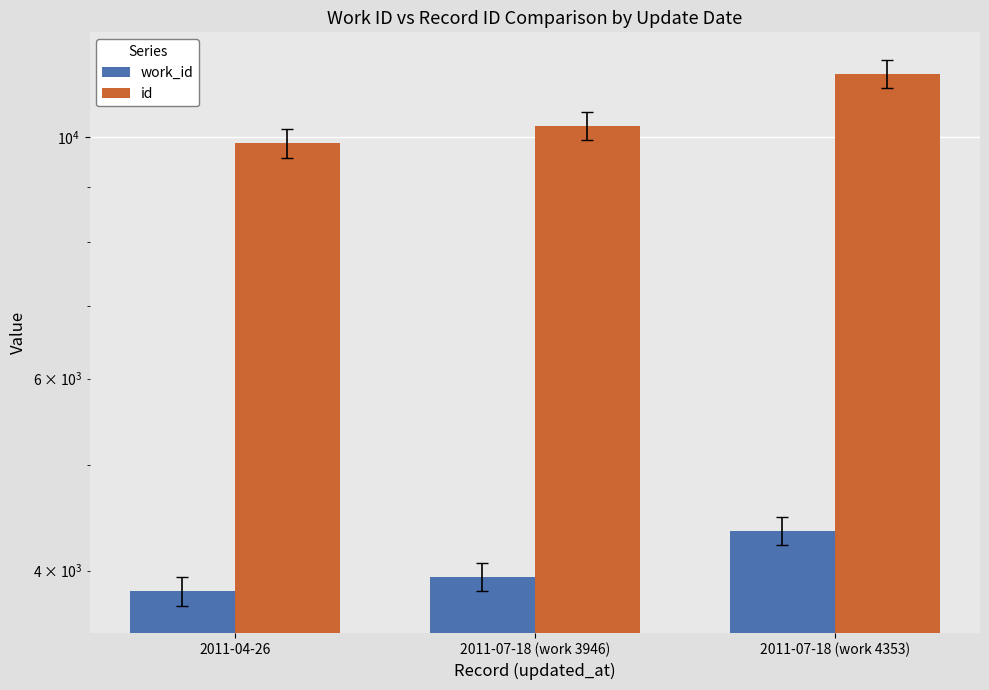

What is the difference between the maximum and minimum values in the work_id series?

524